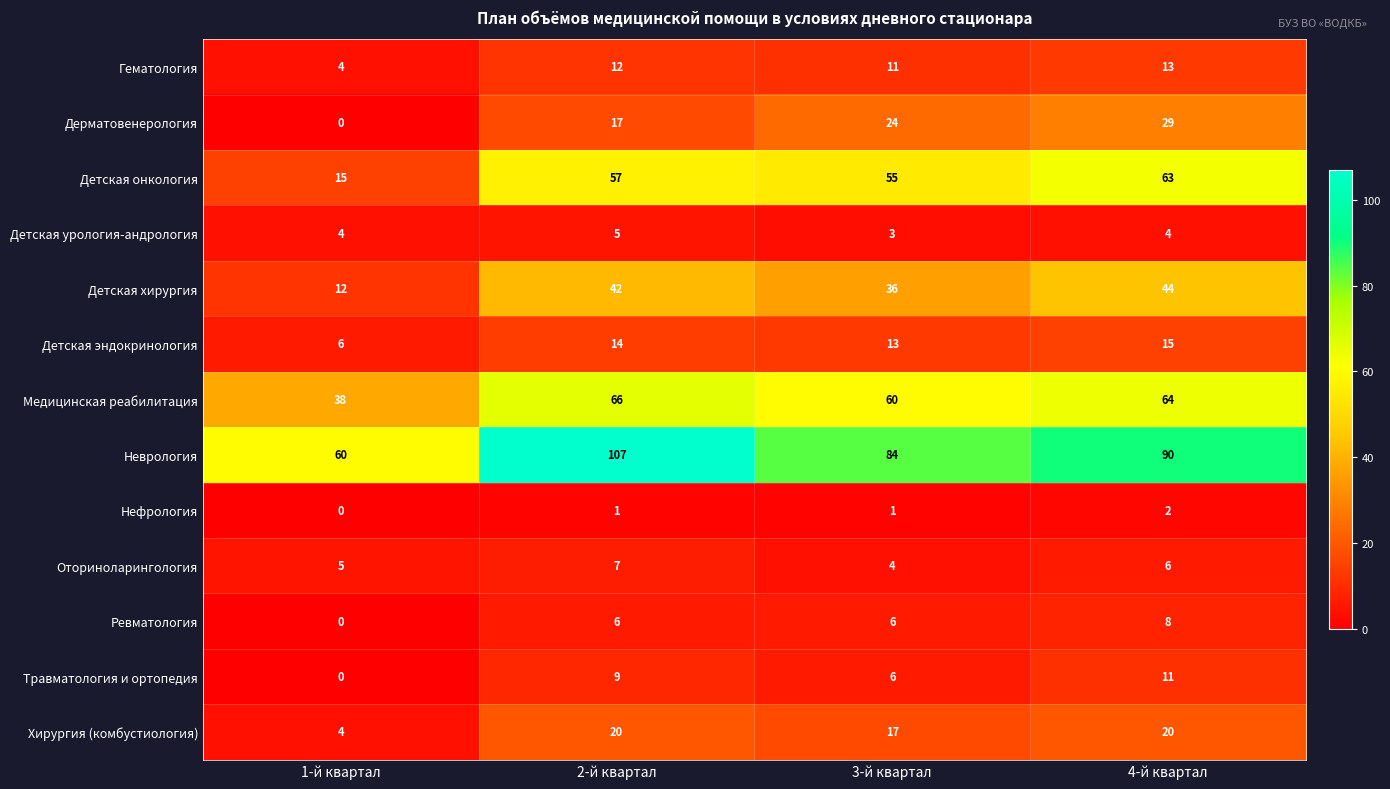

What is the difference between the maximum and second lowest values in the Хирургия (комбустиология) series?

3